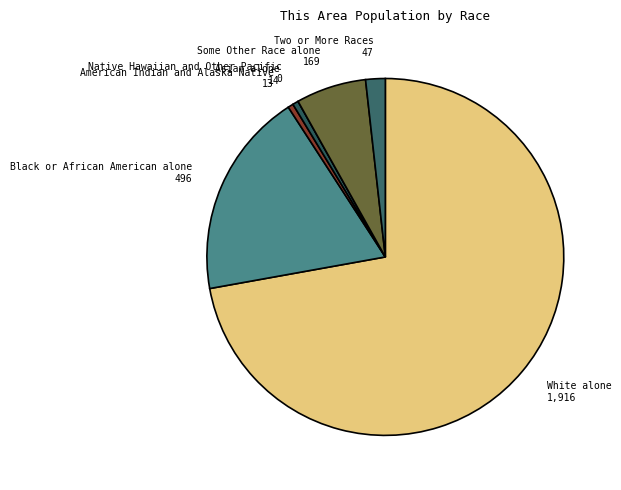

True or false: White alone 1,916 accounts for 66% of the total.

False